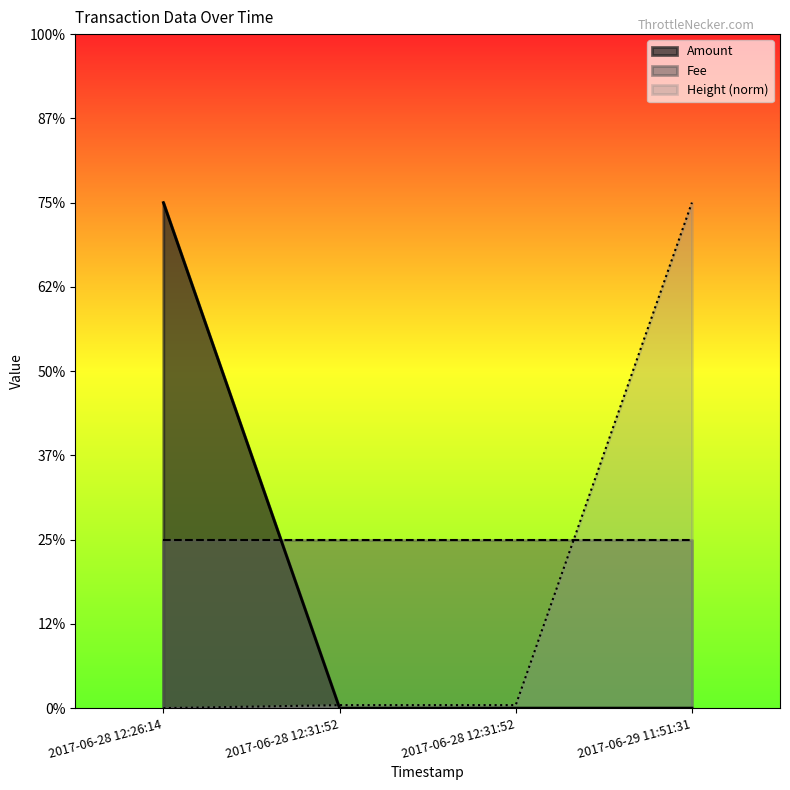

Which series changed the most between 2017-06-28 12:31:52 and 2017-06-28 12:31:52?

Amount